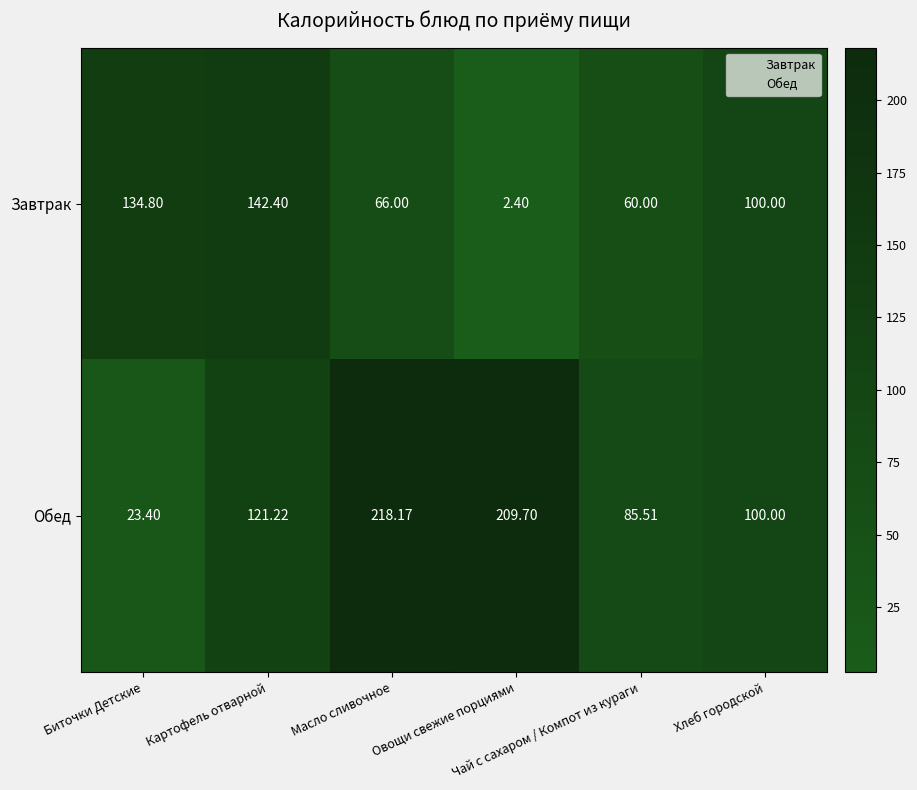

List the series in order of their peak value, highest first.

Обед, Завтрак